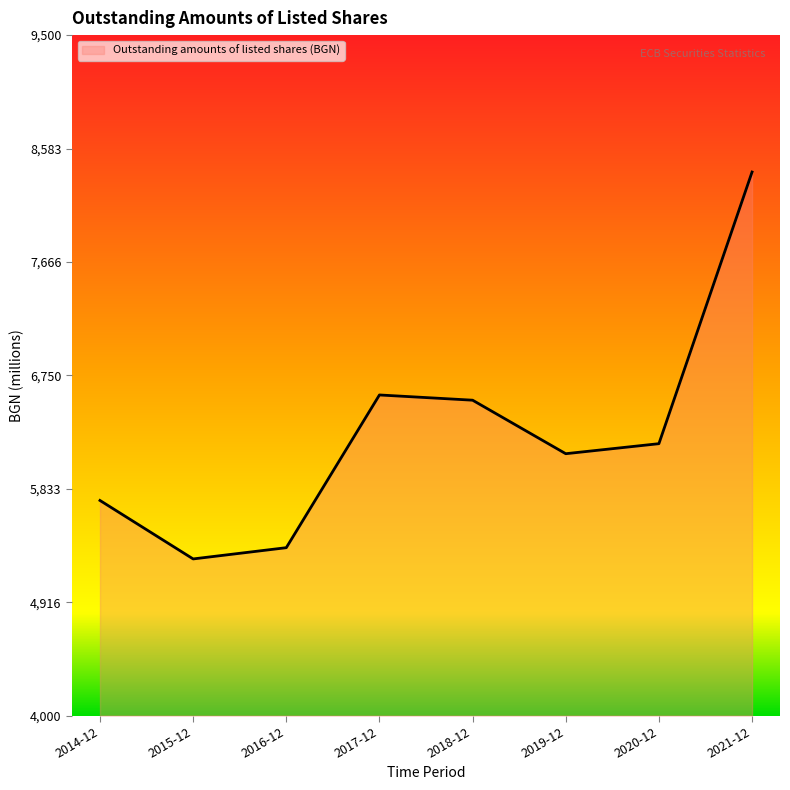

Which category has the highest value across all series?

2021-12